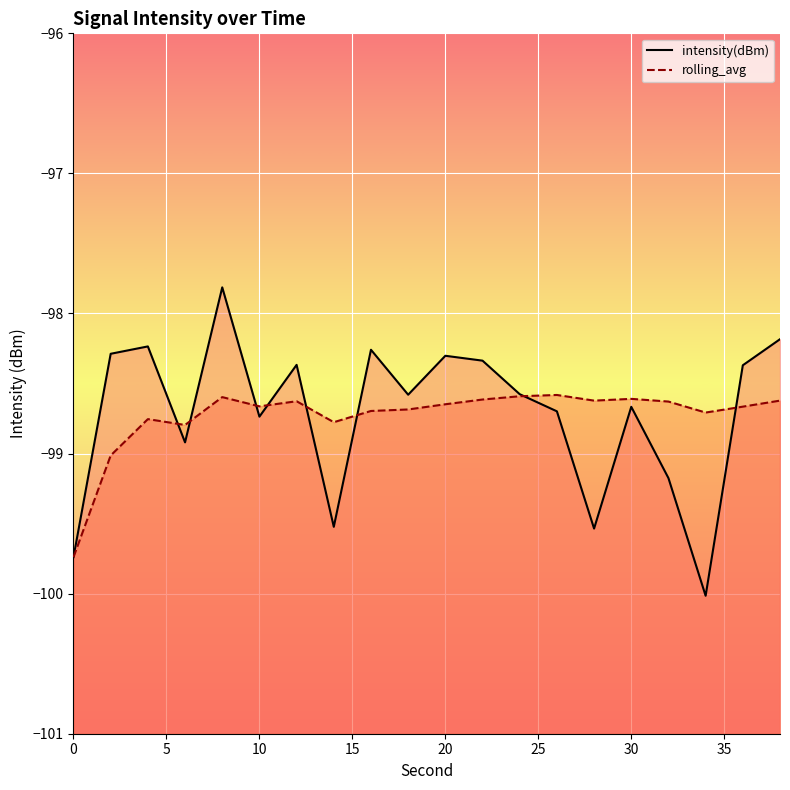

What are all the series names shown in the legend?

intensity(dBm), rolling_avg